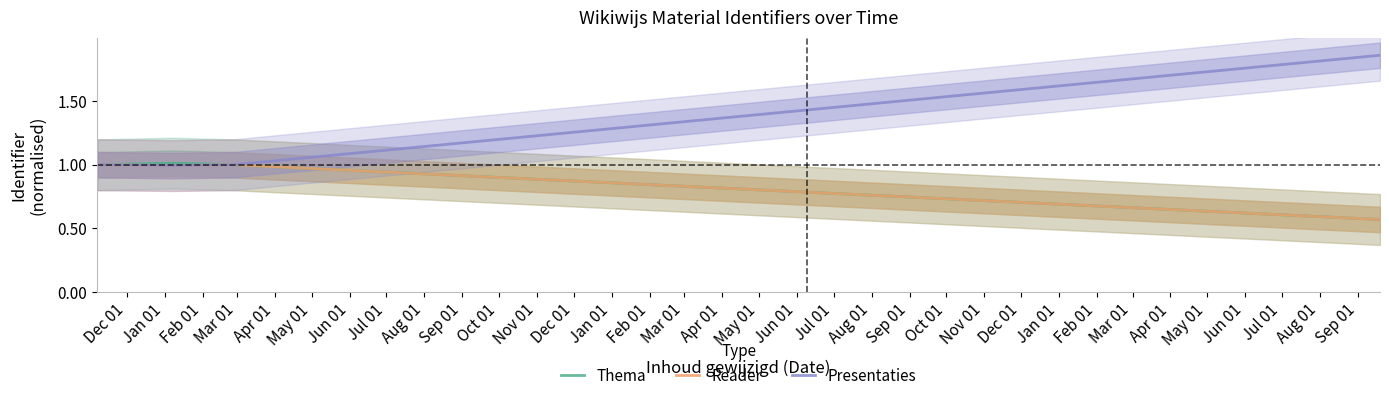

What is the value of the Reader point at the 1st from the left?

1.0